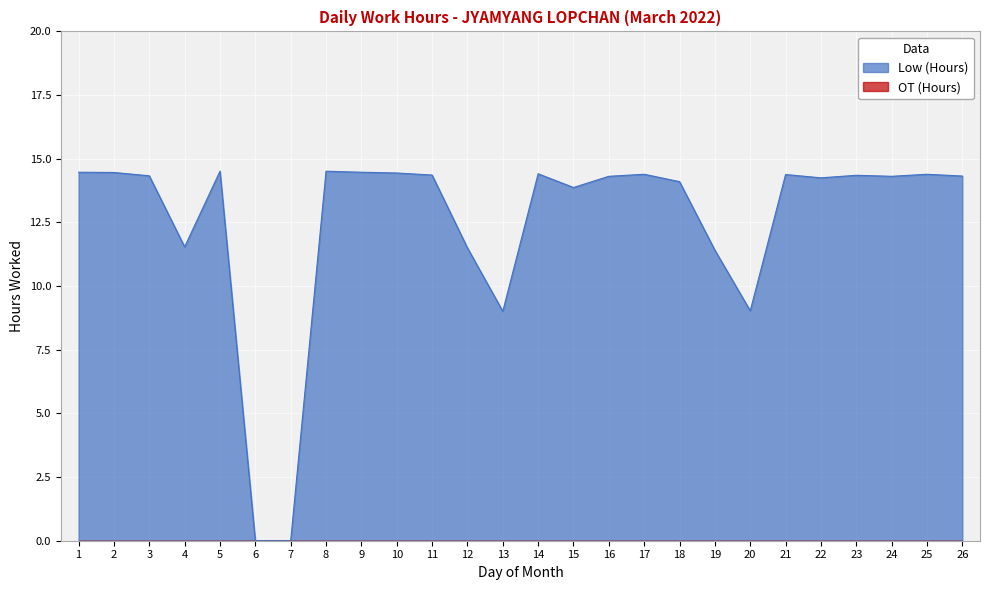

Which label corresponds to the largest value in the chart?

5